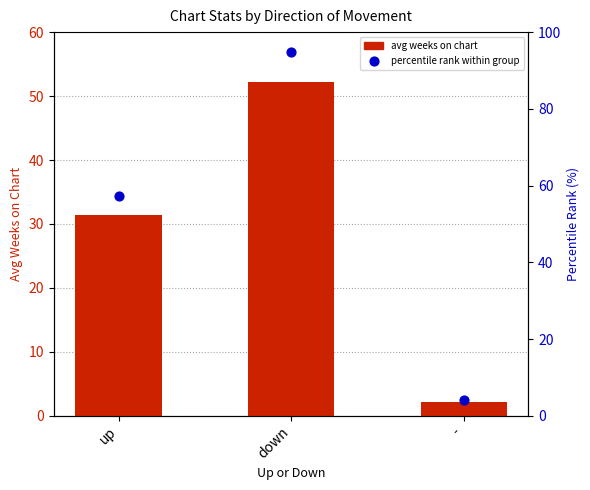

Which series has the largest Y range (max minus min)?

percentile rank within group